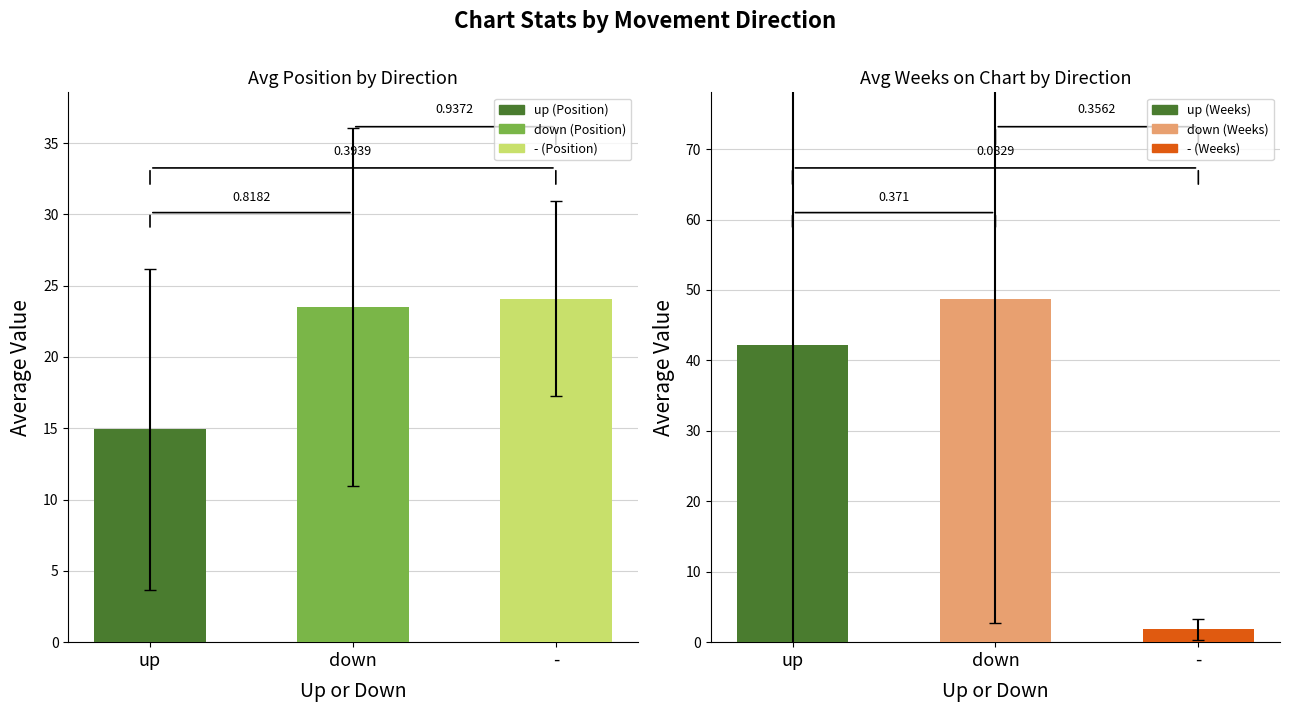

Reading left to right, transcribe all the data shown in this chart.

Avg Position: 14.9	23.5	24.1
Avg Weeks on Chart: 42.2	48.8	1.8